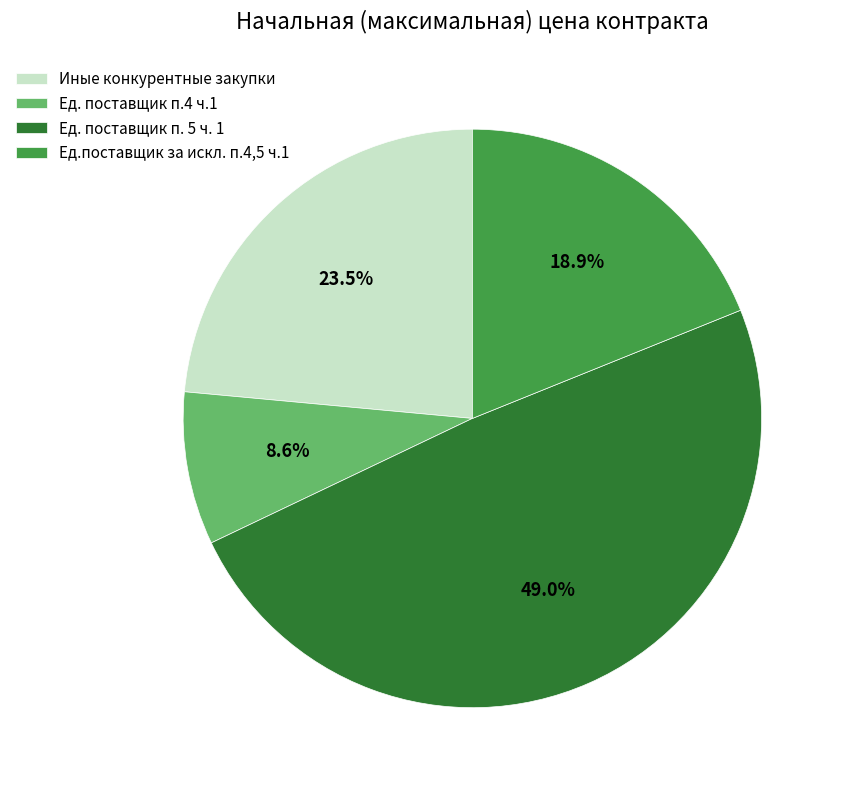

What is the ratio of the value at Ед. поставщик п. 5 ч. 1 to the value at Иные конкурентные закупки?

2.1